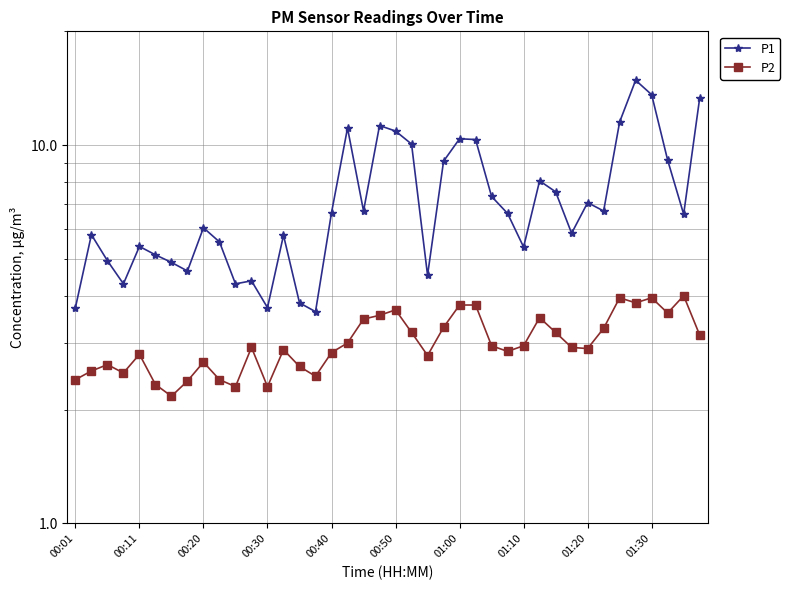

True or false: P1 has a value of 1.6 at 00:20.

False